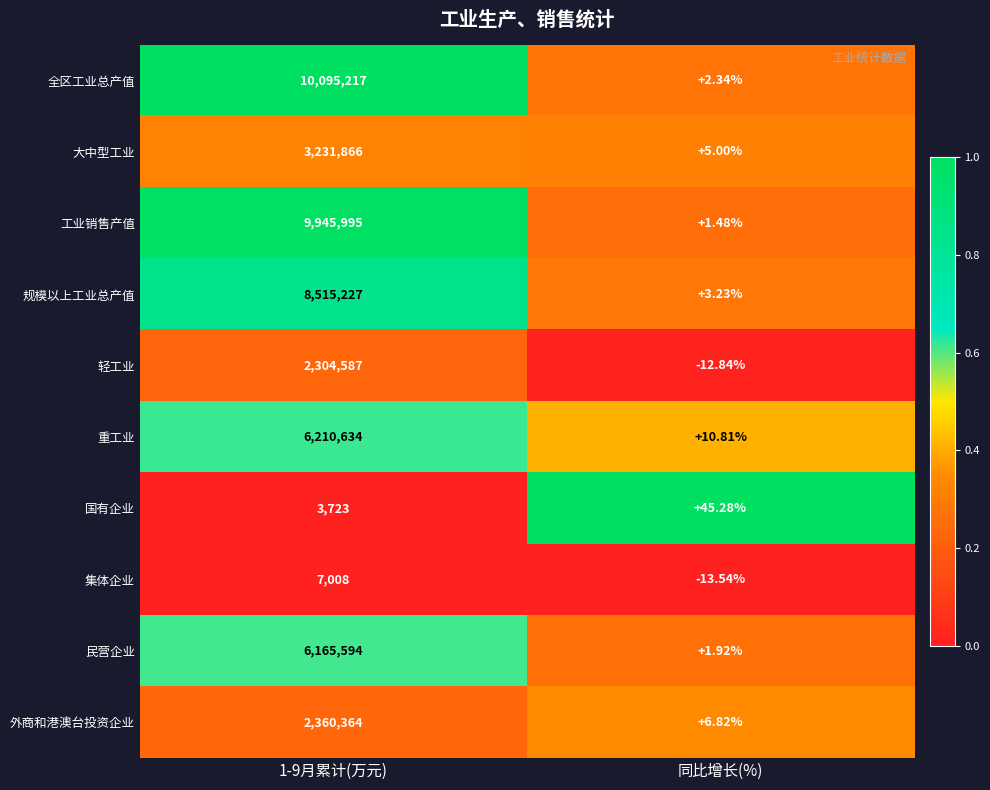

Rank the series at 同比增长(%) from highest to lowest value.

国有企业, 重工业, 外商和港澳台投资企业, 大中型工业, 规模以上工业总产值, 全区工业总产值, 民营企业, 工业销售产值, 轻工业, 集体企业